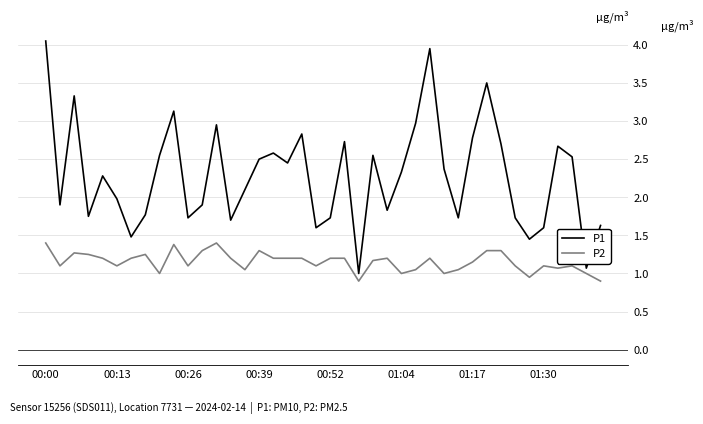

Which series has the largest total across all categories?

P1